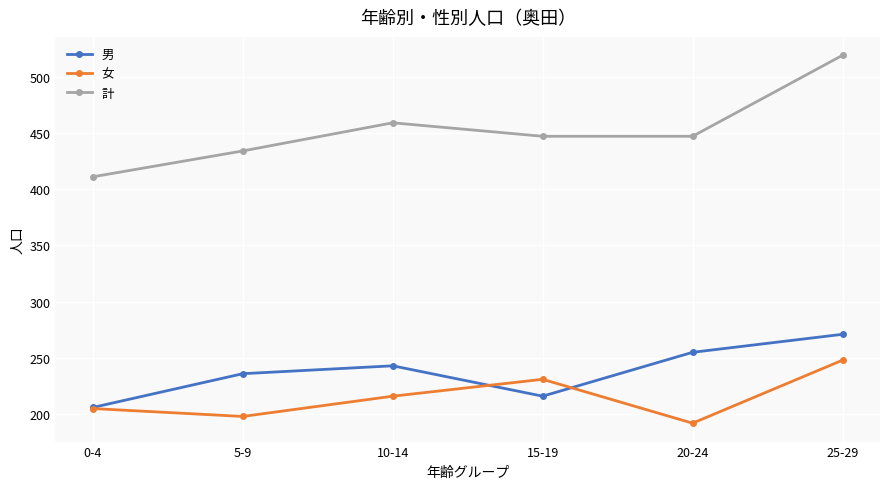

Is this an area chart (filled region under the line)?

No